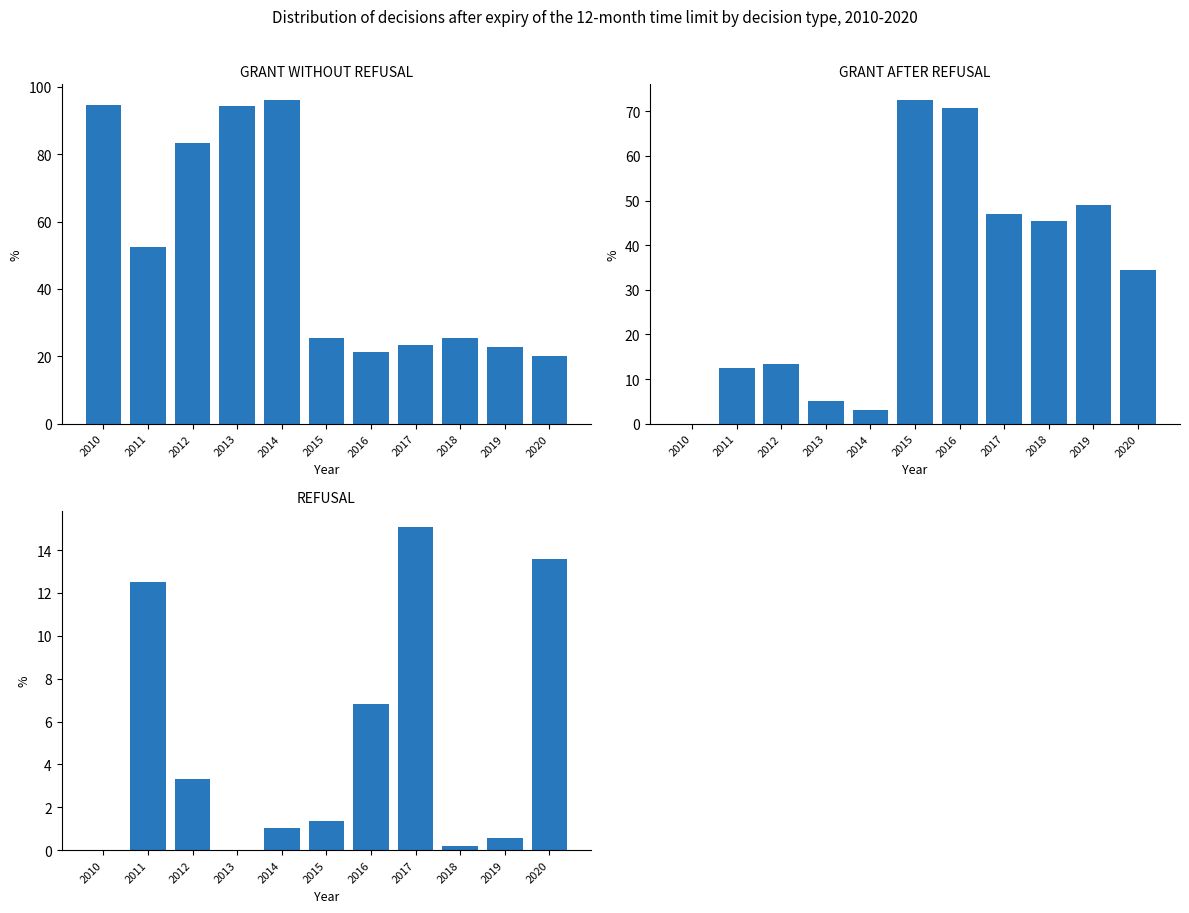

Does the chart contain stacked bars?

No